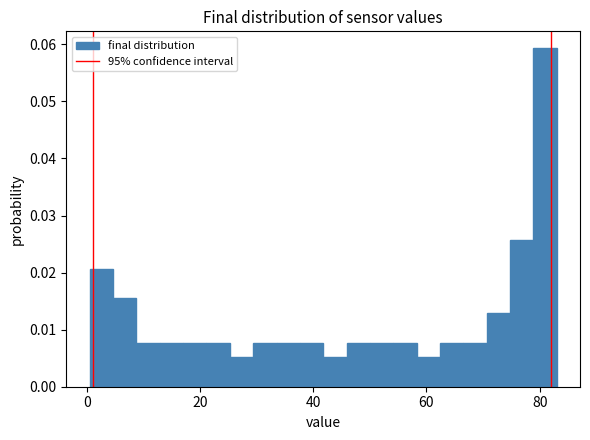

Around what value on the x-axis is the tallest bar? Give the approximate position of its centre, as read against the axis.

80